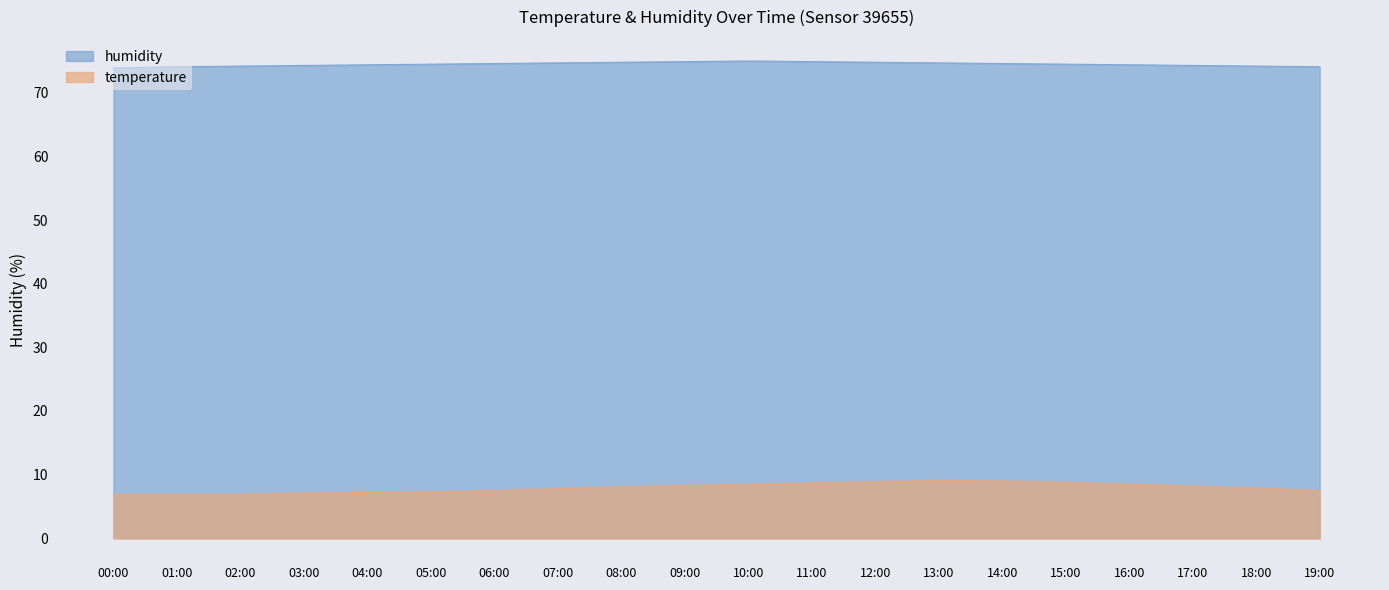

The value of temperature at 14:00 is 3.4. True or false?

False